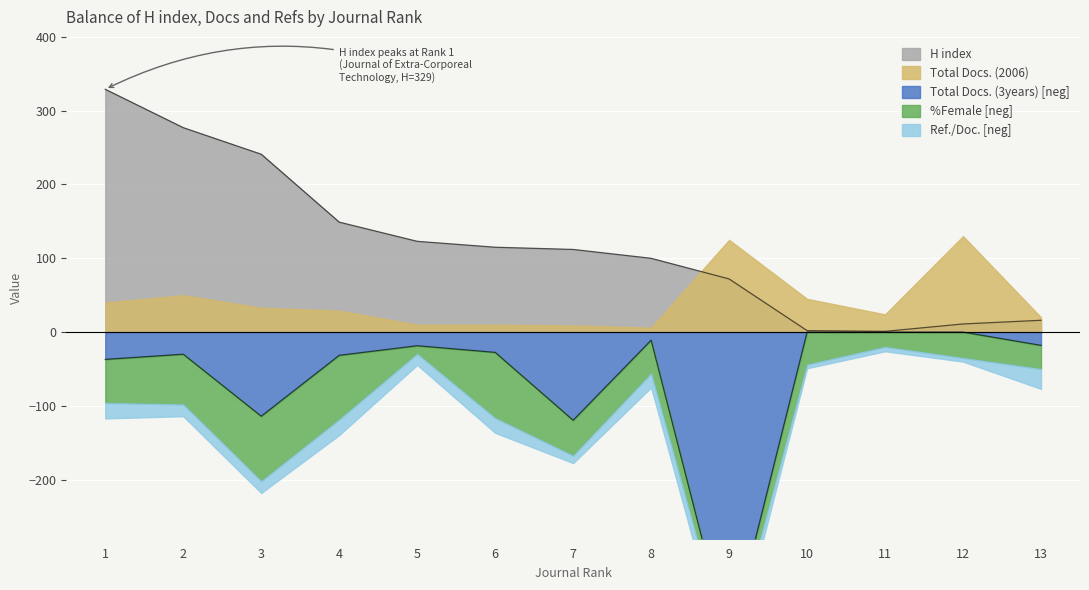

What is the difference between the Total Docs. (3years) values at 1 and 6?

9.5